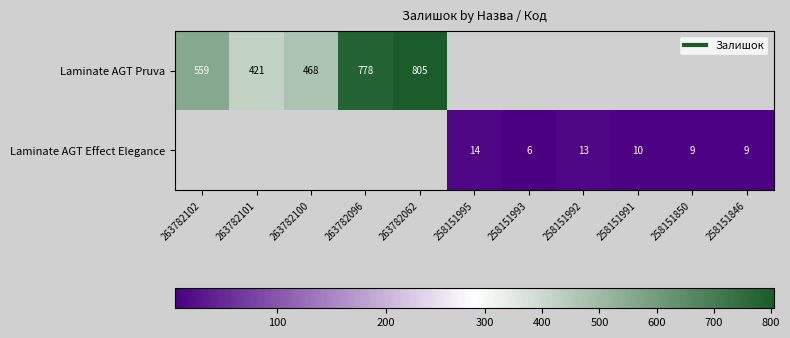

Which series has the widest spread of values?

Laminate AGT Pruva